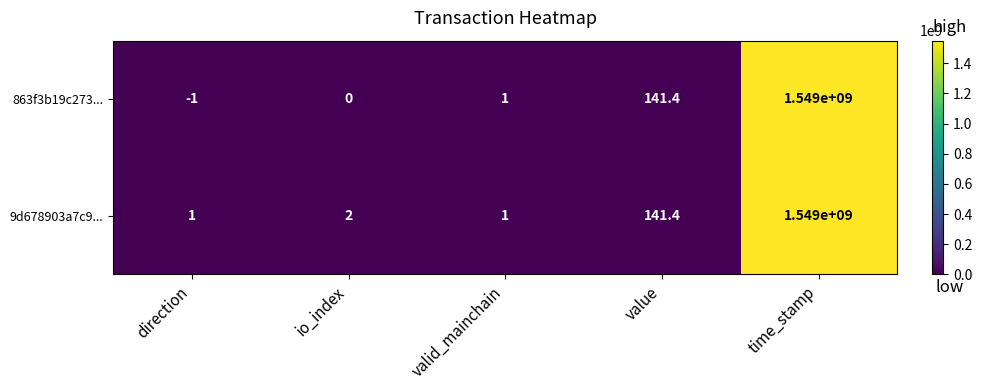

At which category does the chart reach its peak across all series?

time_stamp